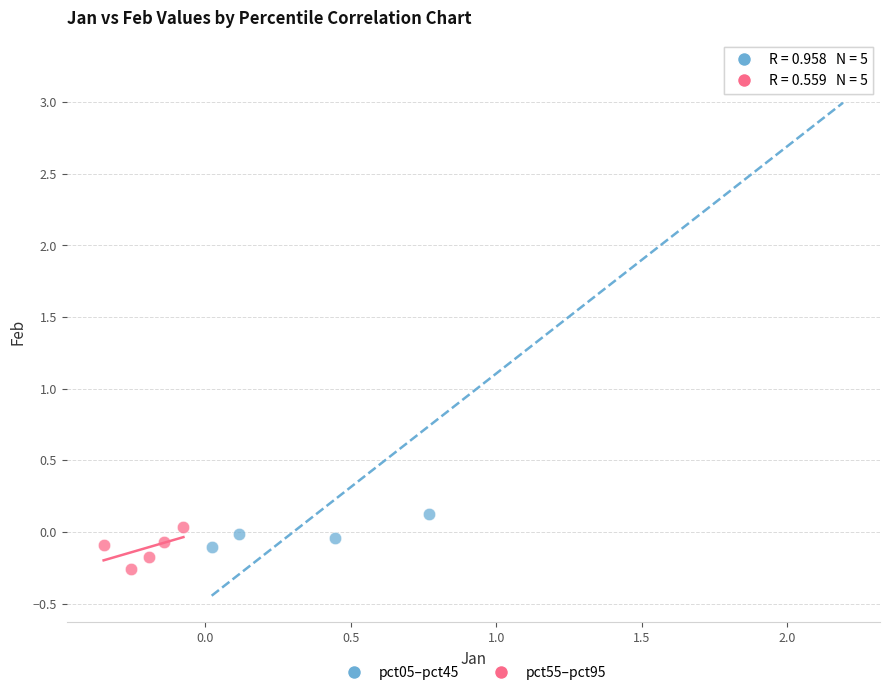

Which series reaches the maximum Y coordinate?

pct05–pct45